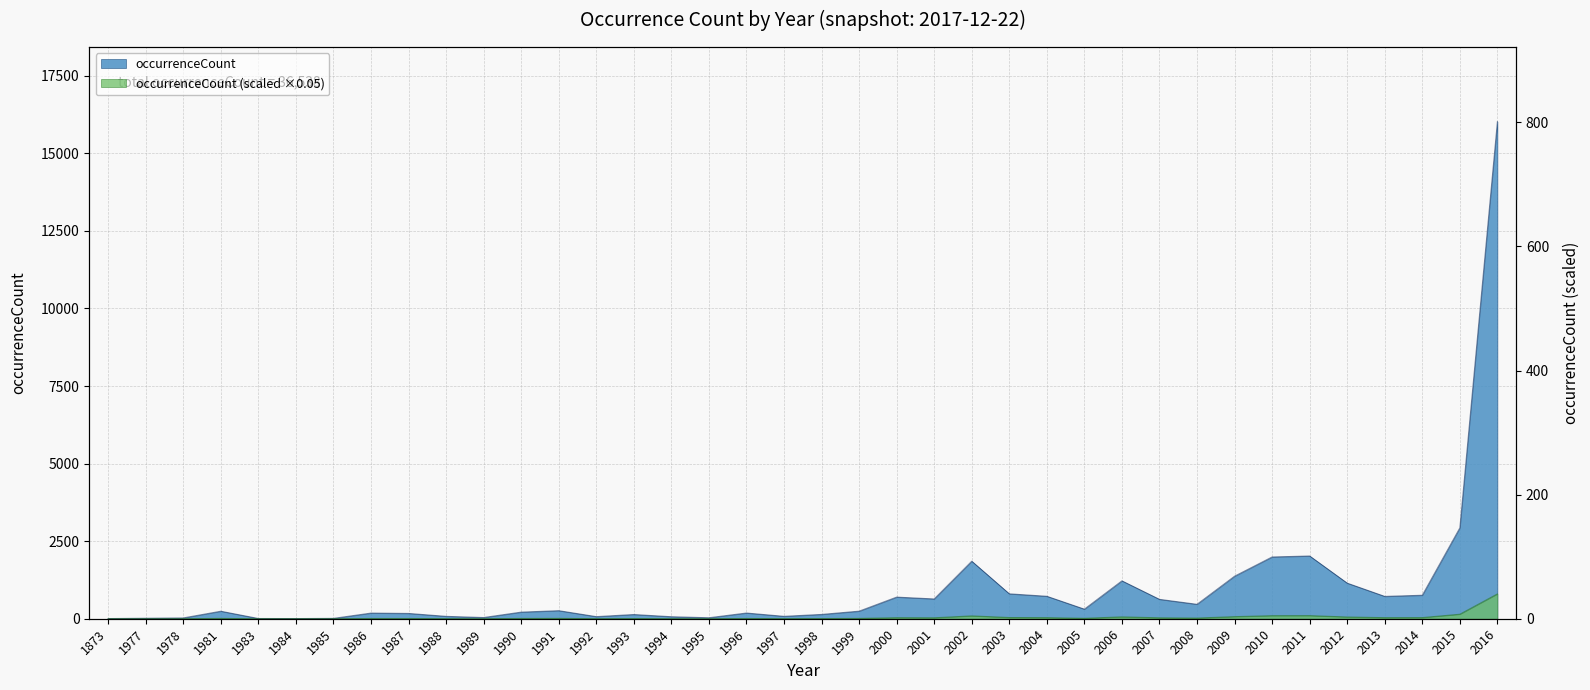

Does the chart have visible grid lines?

Yes